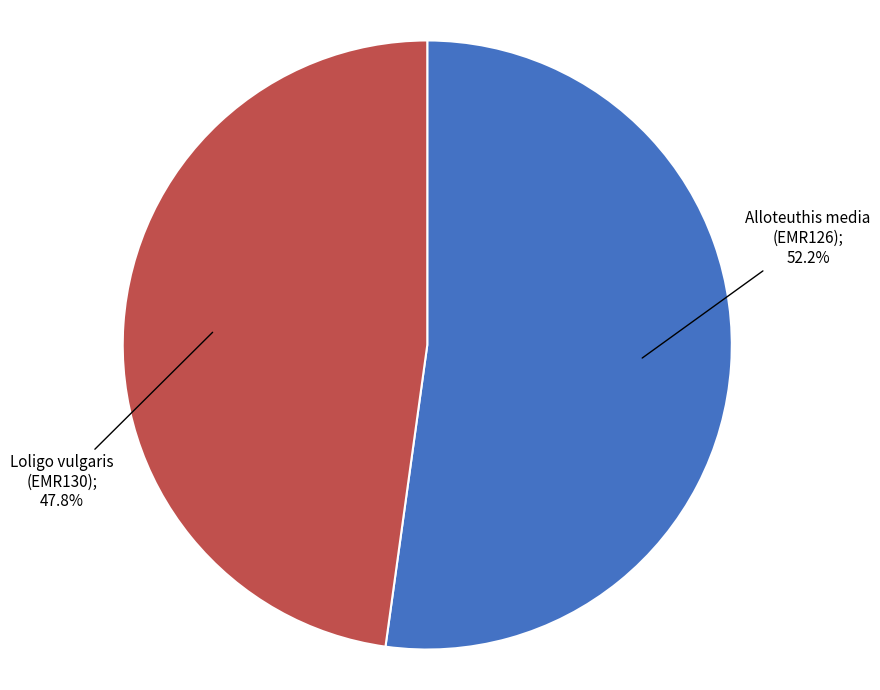

Count the number of slices in the pie.

2